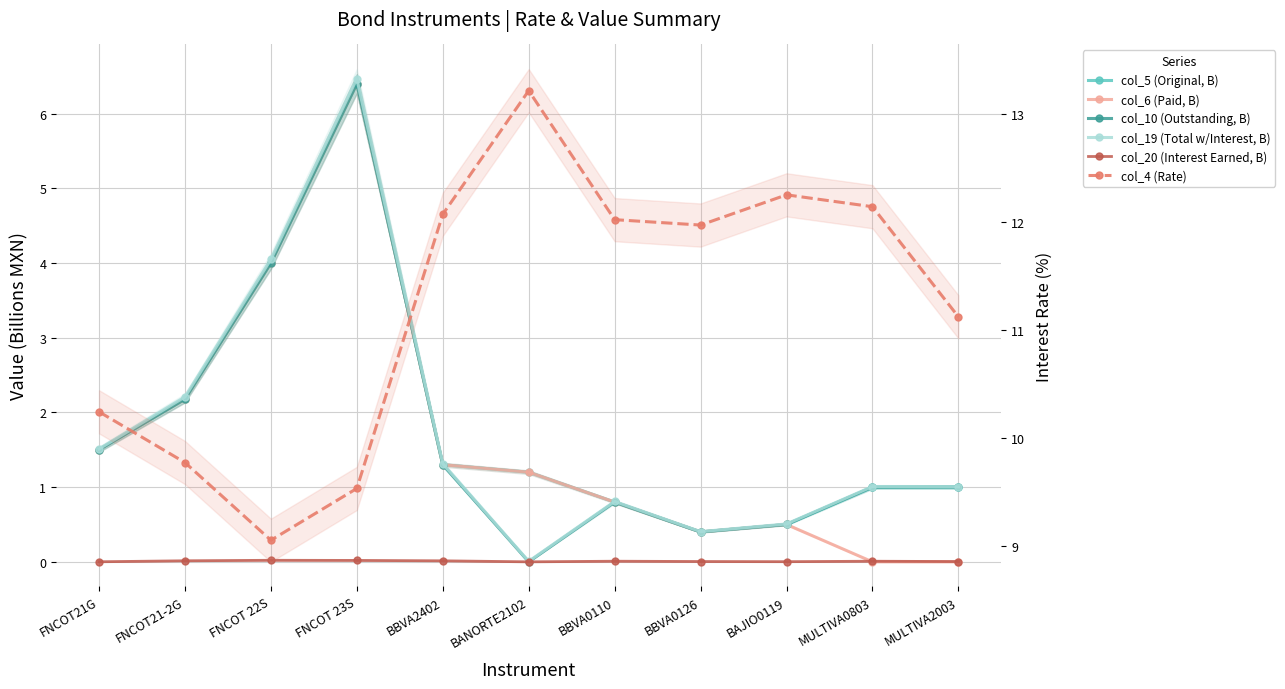

True or false: col_4 (Rate) and col_19 (Total w/Interest, B) intersect in this chart.

False